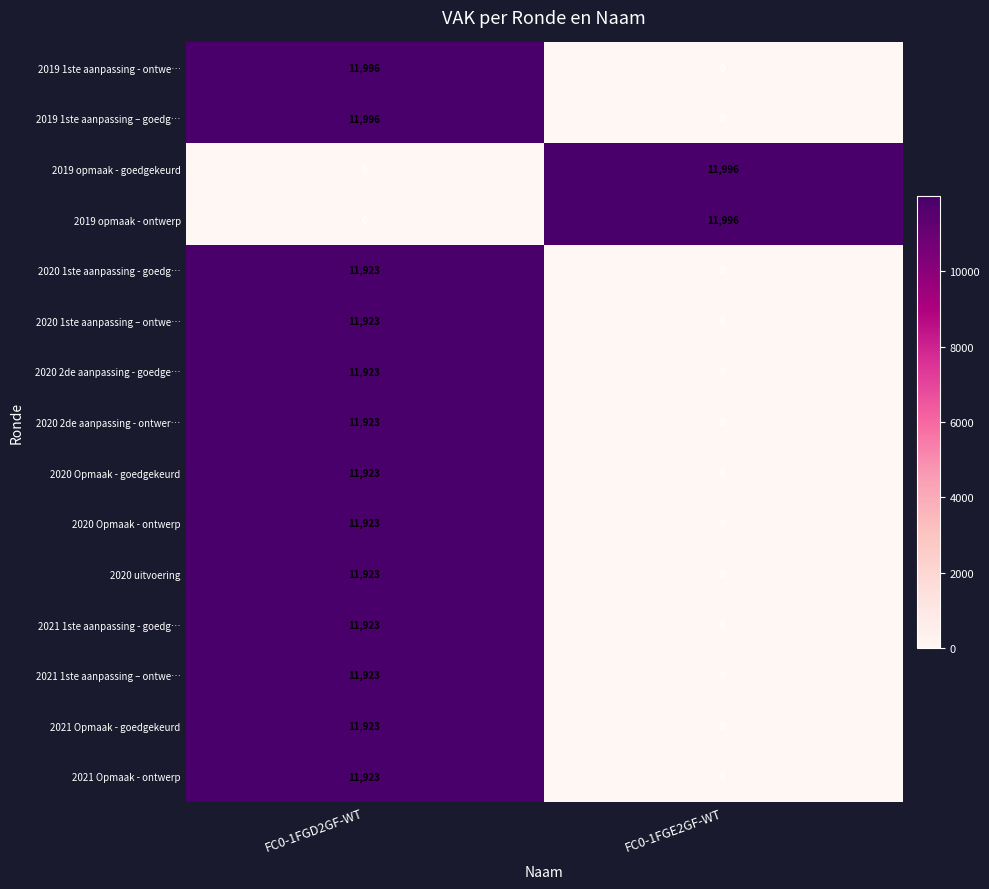

The 2021 1ste aanpassing – ontwe… series shows 11923 at FC0-1FGD2GF-WT. True or false?

True